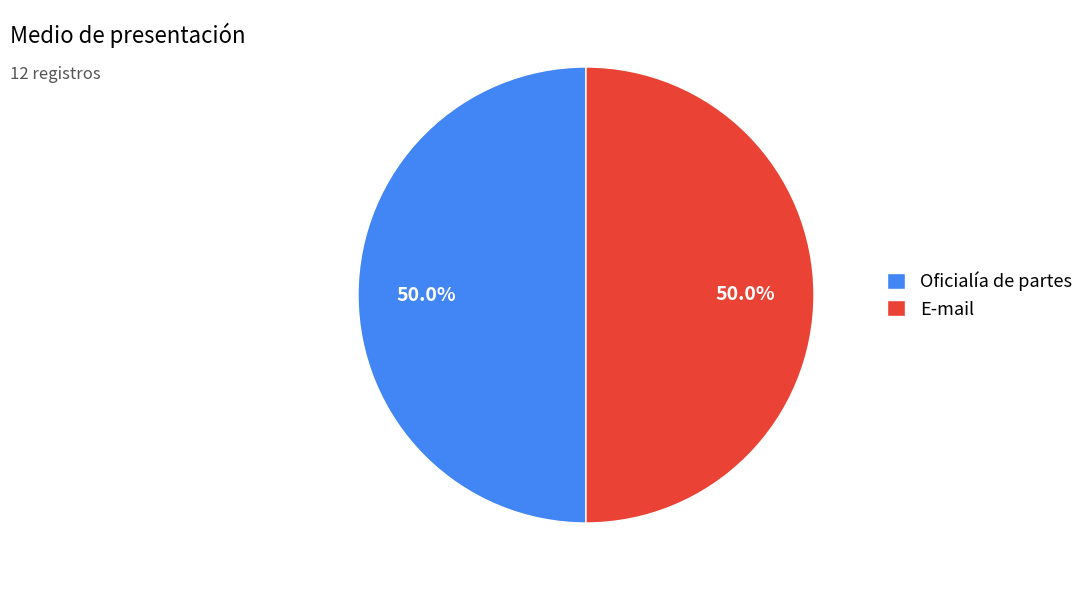

Count the number of slices in the pie.

2